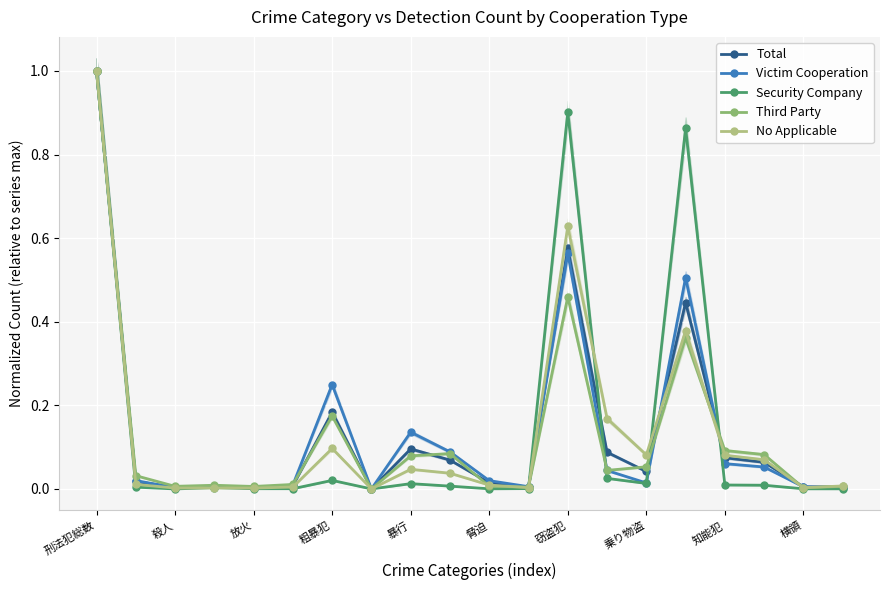

How many intersections are there between Security Company and No Applicable?

6